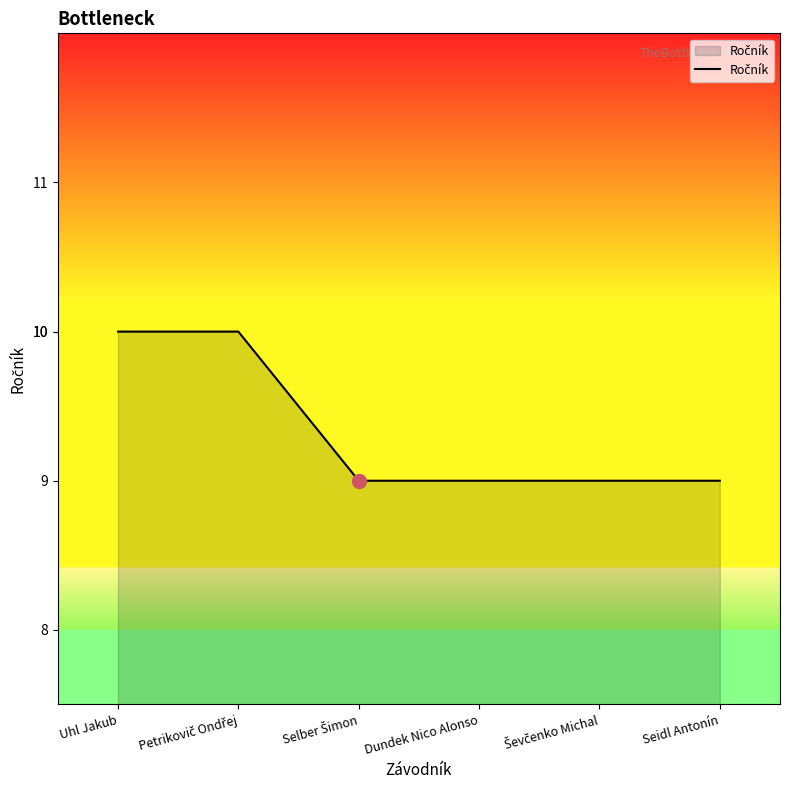

What is the sum of all values?

56